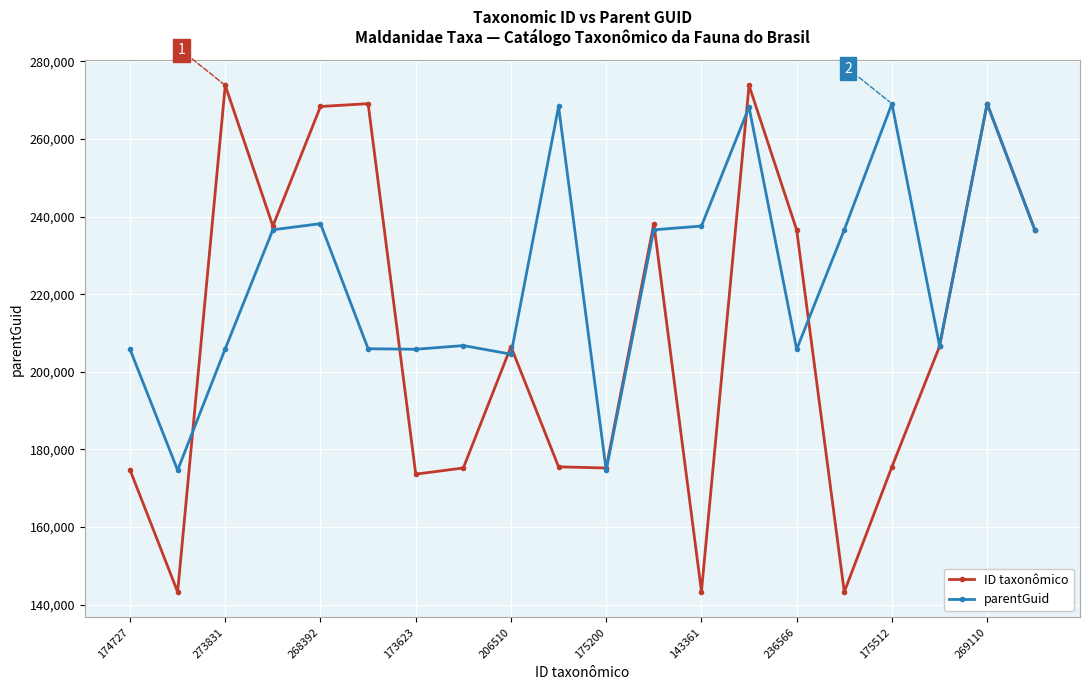

List the series in order of their overall mean, highest first.

parentGuid, ID taxonômico